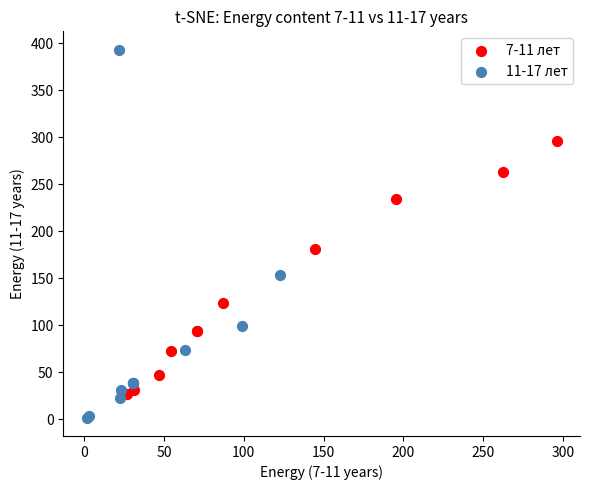

Which series reaches the minimum Y coordinate?

11-17 лет